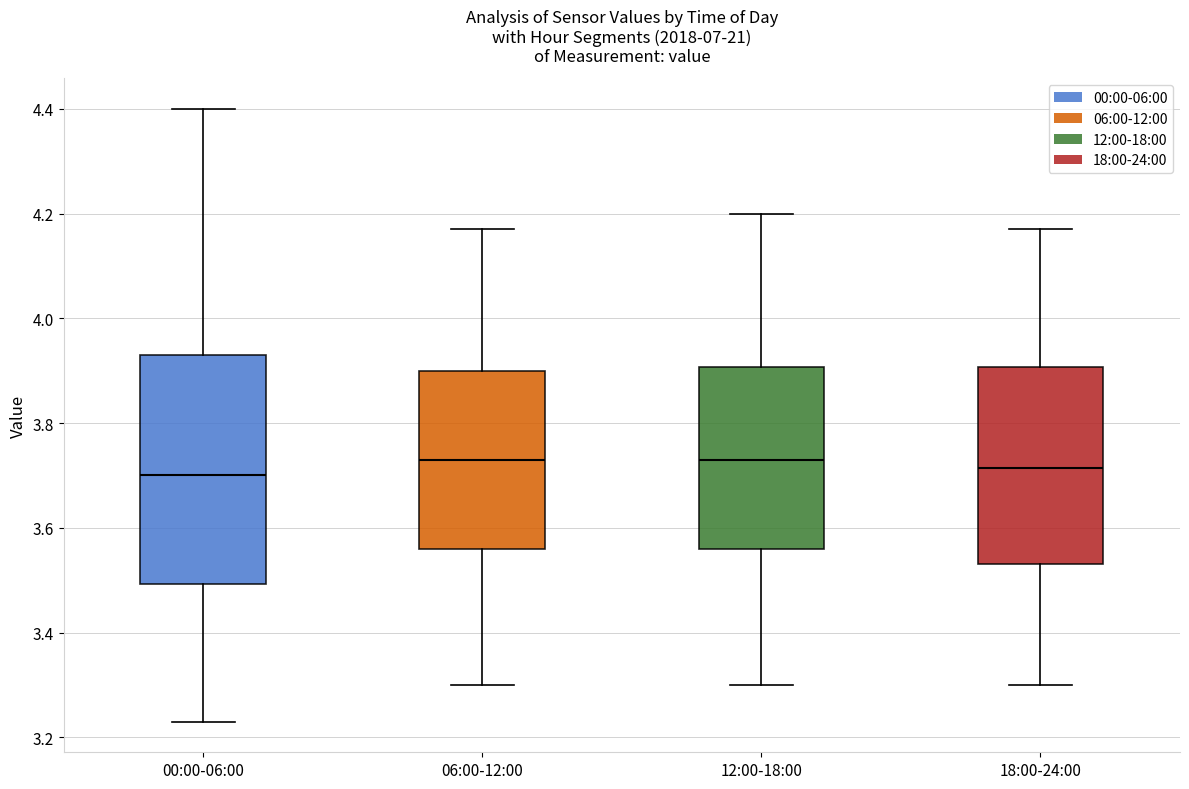

Reading left to right, transcribe this box plot: for each box, give where its median line is, the range the box spans, and where its two whiskers end, as read against the y-axis. The values are not printed on the chart, so give them approximately, as read against the axis.

00:00-06:00: median 3.70, box 3.50 to 3.94, whiskers 3.24 to 4.40
06:00-12:00: median 3.74, box 3.56 to 3.90, whiskers 3.30 to 4.18
12:00-18:00: median 3.74, box 3.56 to 3.90, whiskers 3.30 to 4.20
18:00-24:00: median 3.72, box 3.54 to 3.90, whiskers 3.30 to 4.18